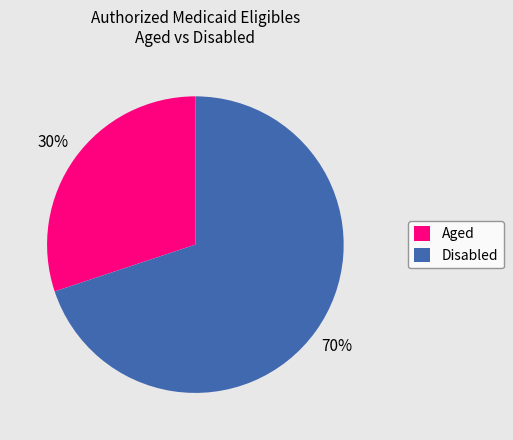

To the nearest percent, what percentage of the pie is Aged?

30%